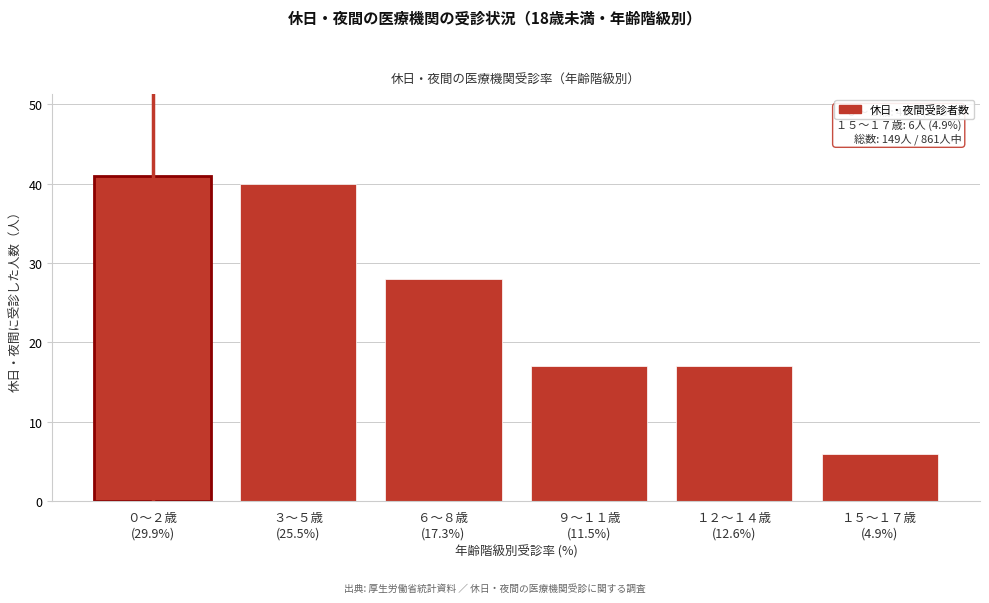

Reading right to left, what are all the values shown in this chart?

6	17	17	28	40	41